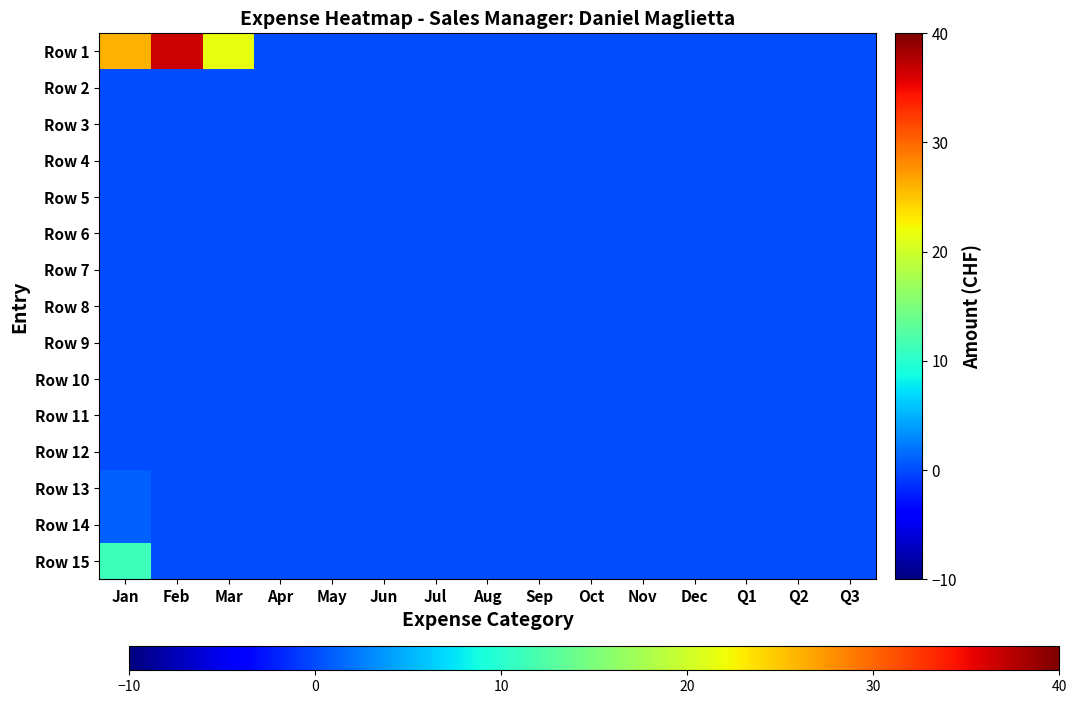

What is the greatest value displayed?

36.5